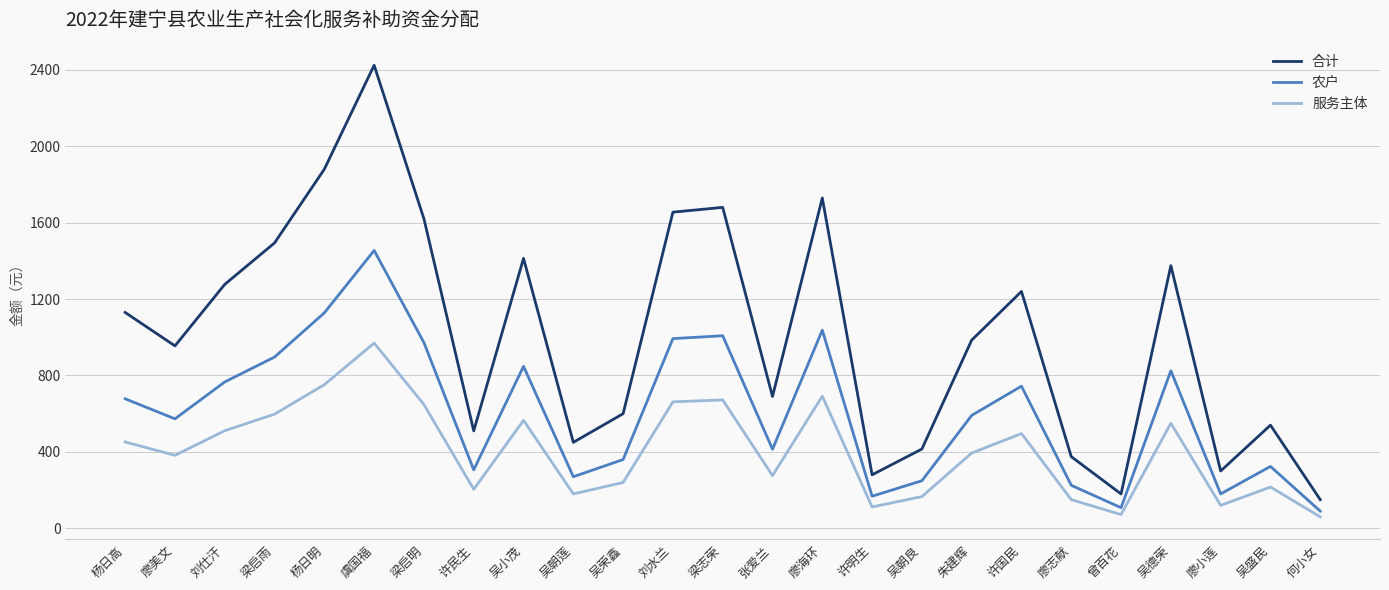

Where does the 农户 series first go above 591?

杨日高